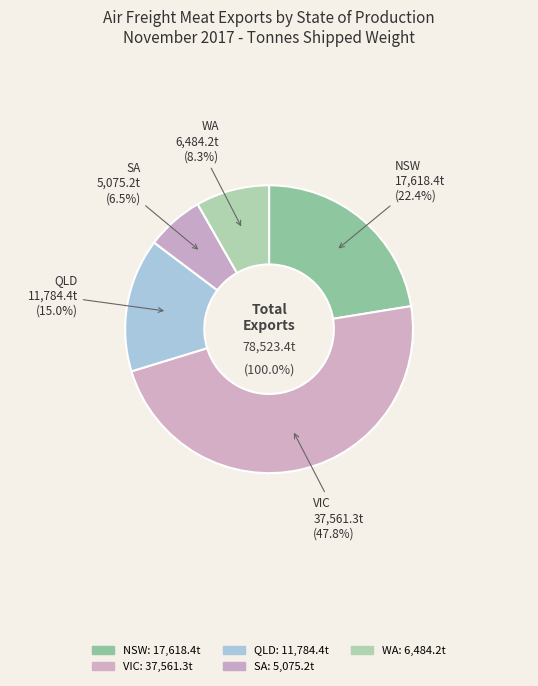

Count the number of slices in the pie.

5